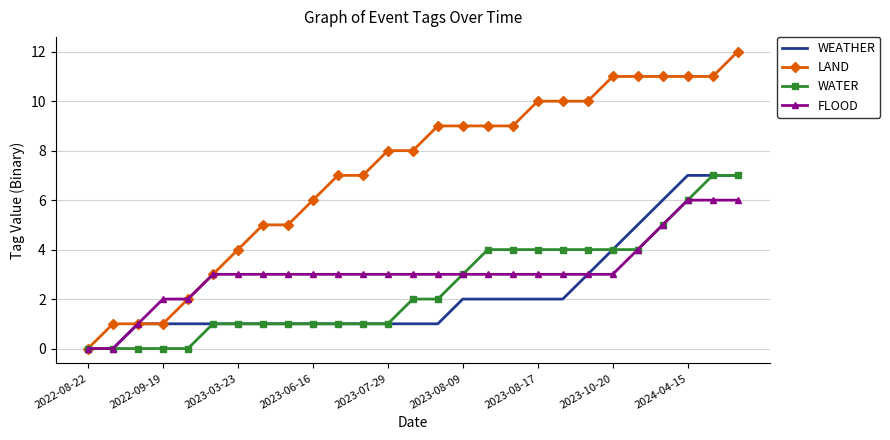

What is the greatest value displayed?

12